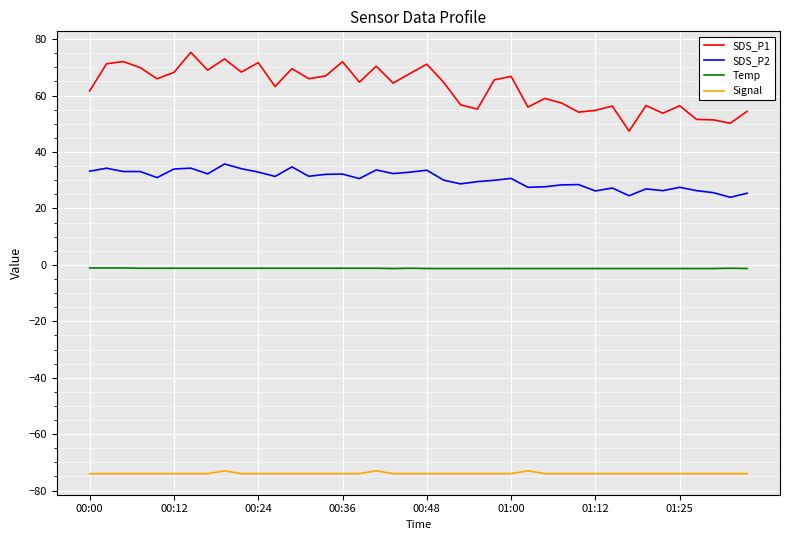

How many lines are shown in the chart?

4